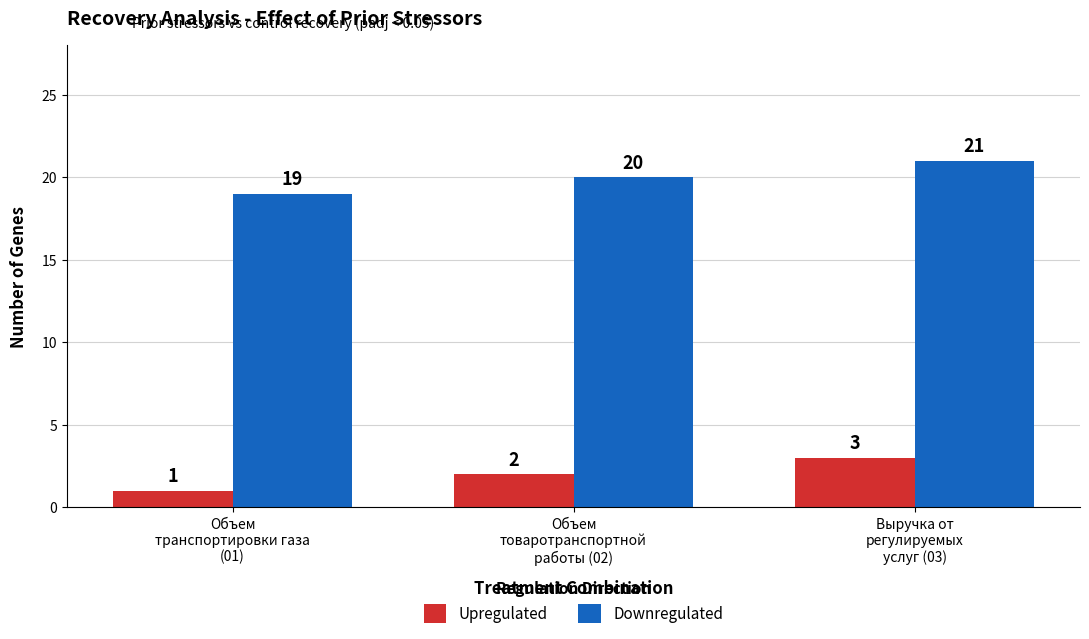

What is the average value of the Downregulated series?

20